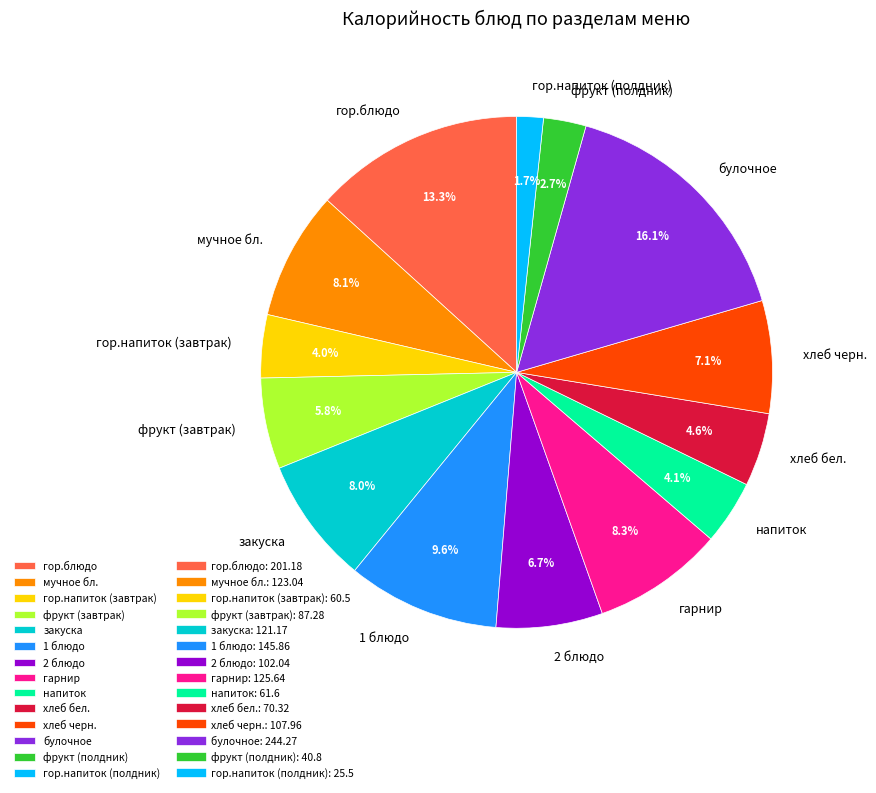

What percentage is the гор.напиток (завтрак) slice, to the nearest percent?

4%